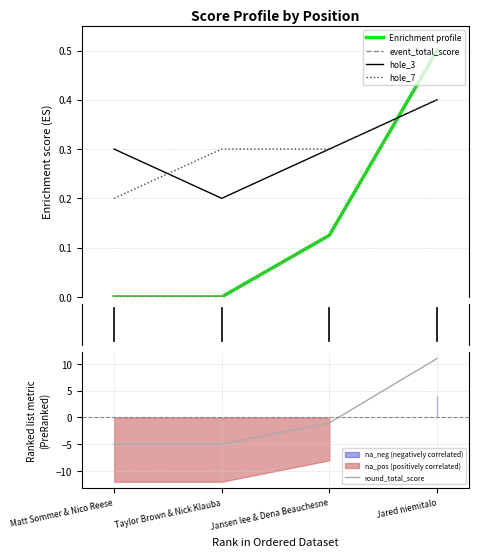

What is the label of the 1st point from the right?

Jared niemitalo